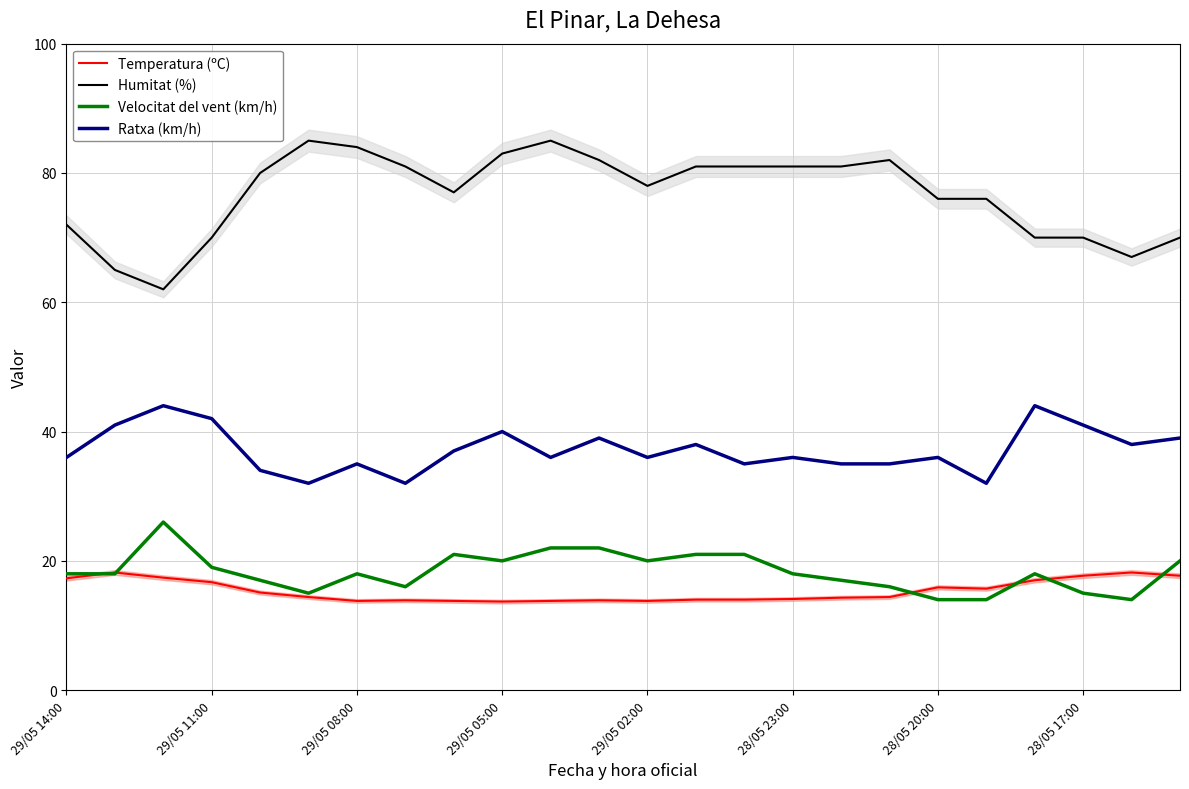

How many data points does each series have?

24